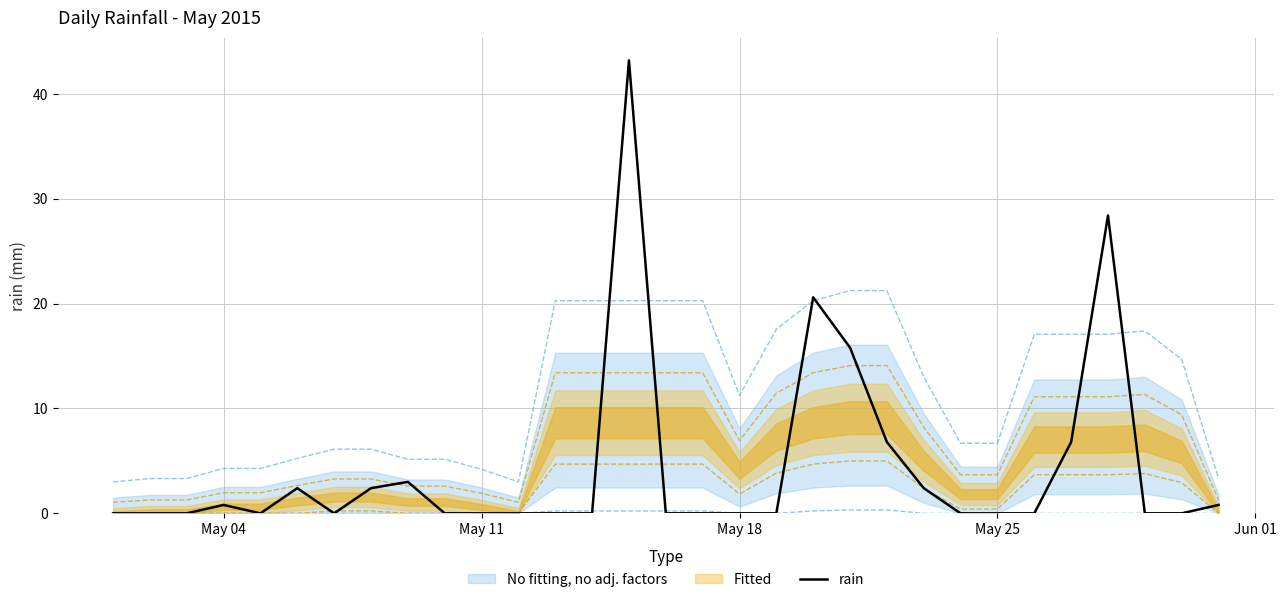

How many data points are above 0?

12